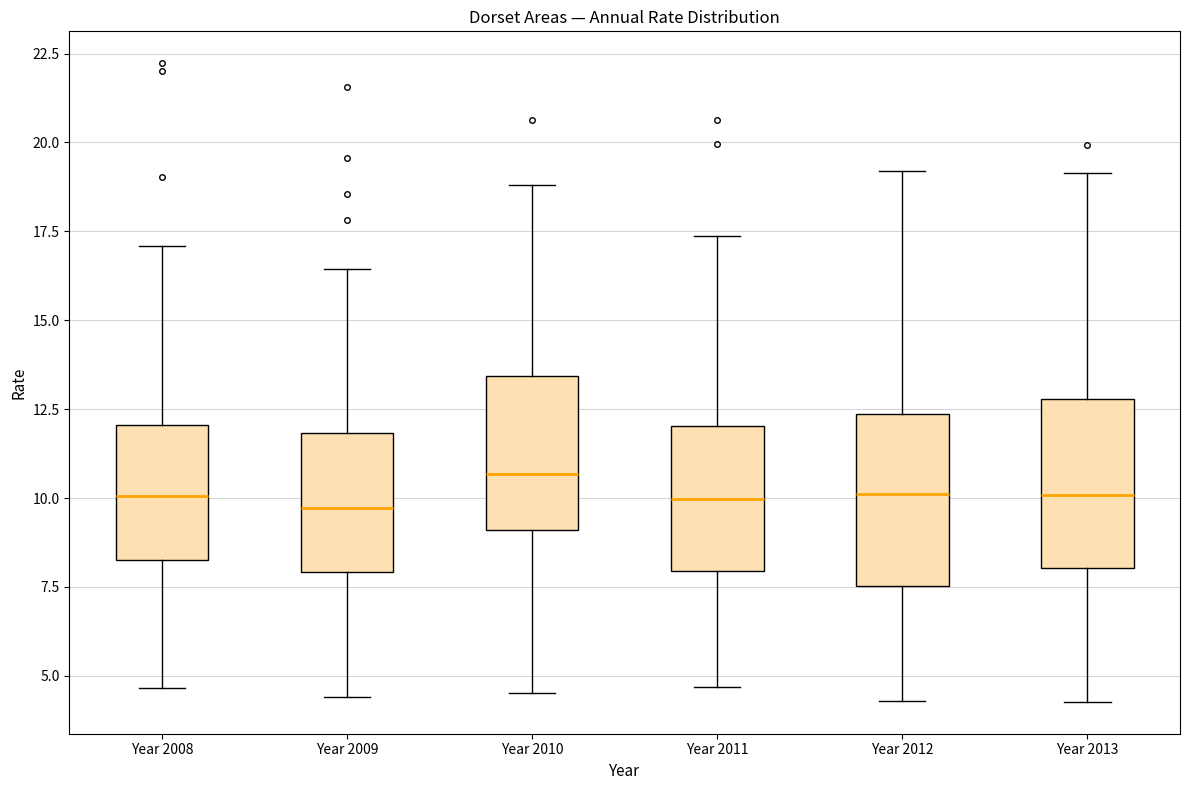

Reading left to right, read every box against the y-axis: the position of its median line, the range the box covers, and the ends of its whiskers. The values are not printed on the chart, so give them approximately, as read against the axis.

Year 2008: median 10.0, box 8.5 to 12.0, whiskers 4.5 to 17.0
Year 2009: median 9.5, box 8.0 to 12.0, whiskers 4.5 to 16.5
Year 2010: median 10.5, box 9.0 to 13.5, whiskers 4.5 to 19.0
Year 2011: median 10.0, box 8.0 to 12.0, whiskers 4.5 to 17.5
Year 2012: median 10.0, box 7.5 to 12.5, whiskers 4.5 to 19.0
Year 2013: median 10.0, box 8.0 to 13.0, whiskers 4.5 to 19.0